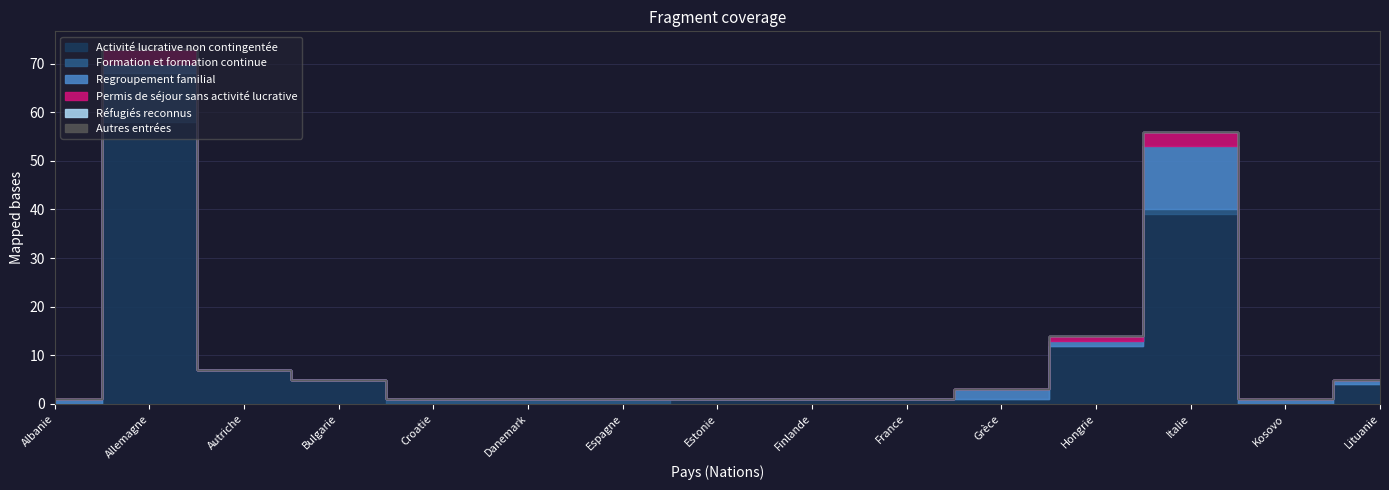

Is the value of Réfugiés reconnus at Estonie greater than the value of Regroupement familial at Estonie?

No